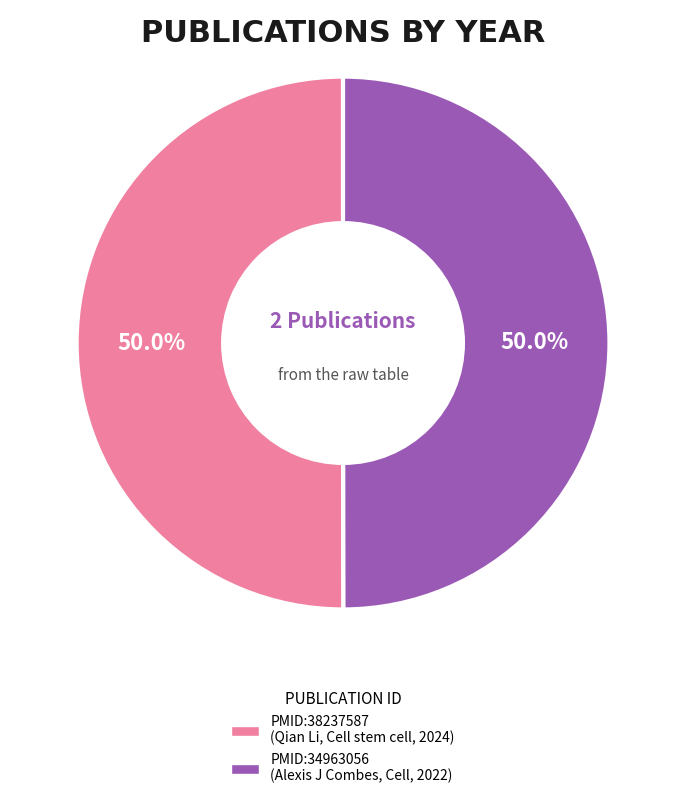

How many segments does this pie chart have?

2